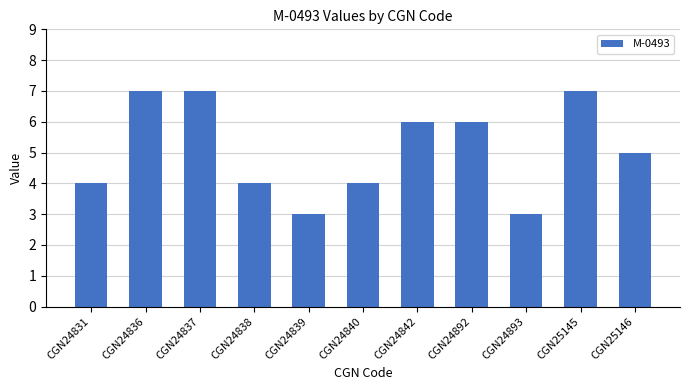

What is the difference between the second highest and minimum values?

4